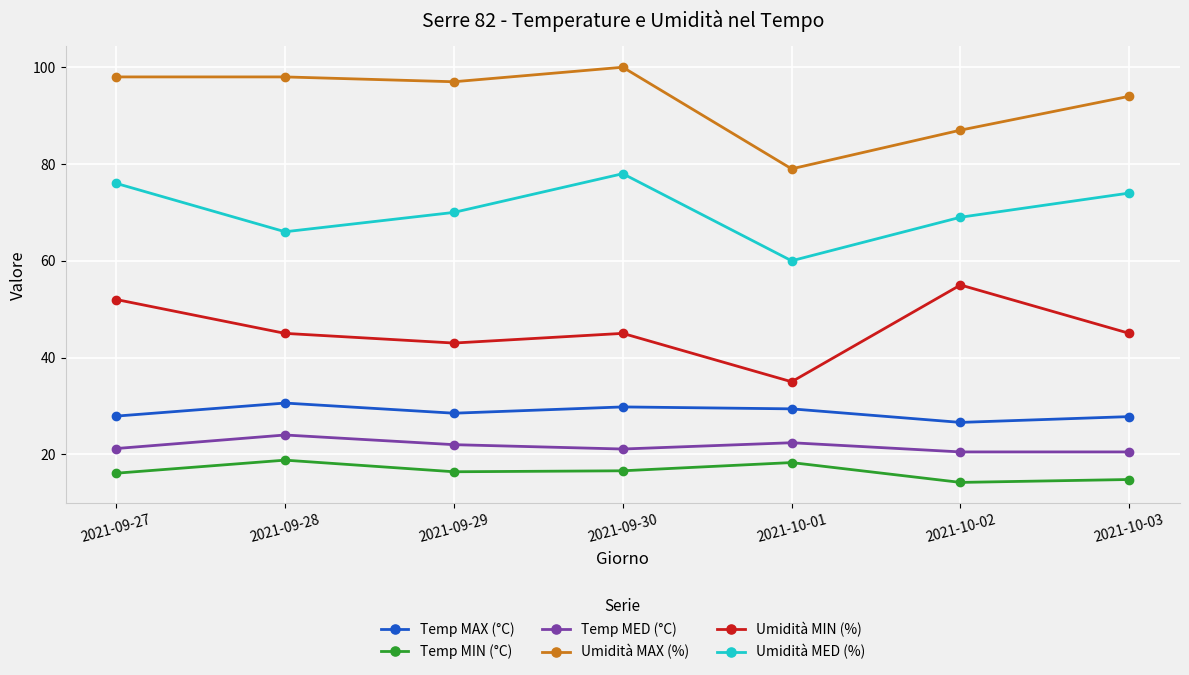

The Umidità MED (%) series shows 40.2 at 2021-10-03. True or false?

False